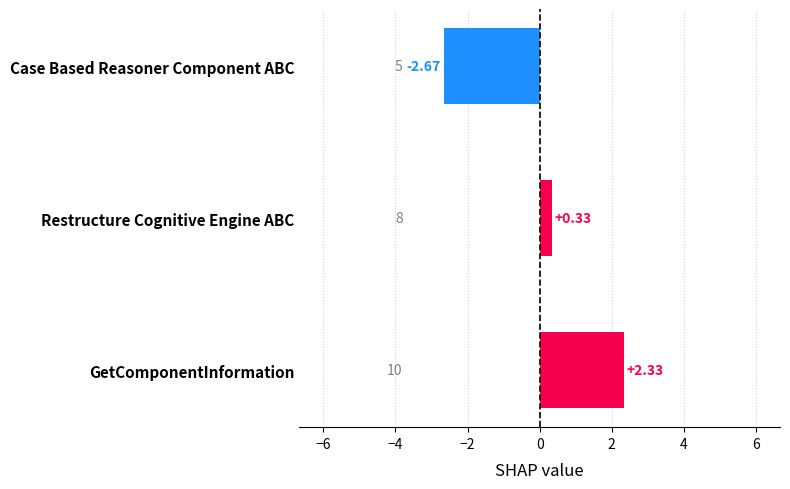

Which label corresponds to the smallest value in the chart?

Case Based Reasoner Component ABC